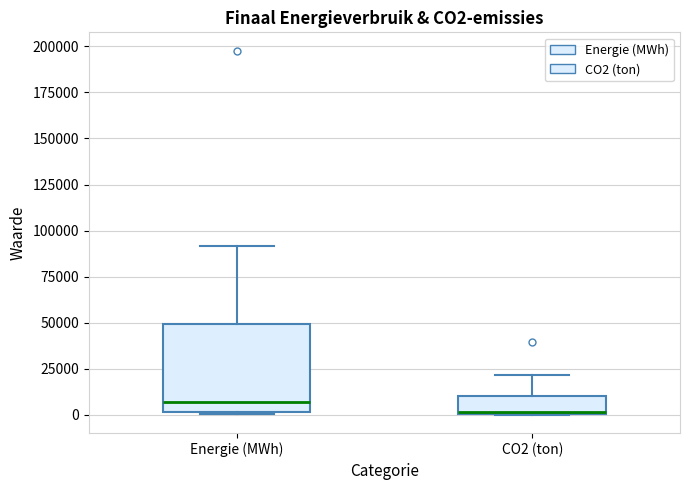

Which box's median line is the lowest?

CO2 (ton)